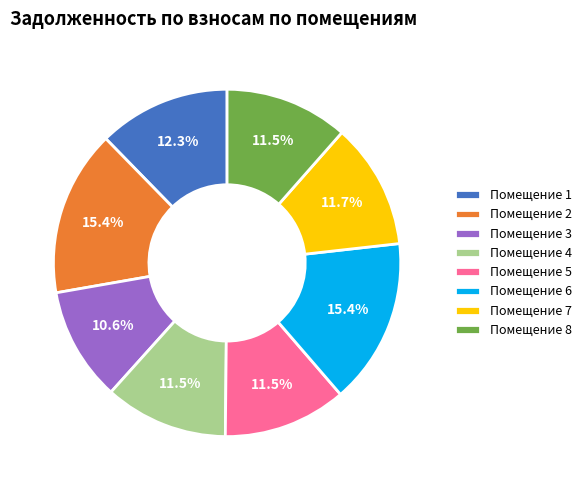

Approximately how many times larger is the value at Помещение 1 compared to Помещение 5?

1.1